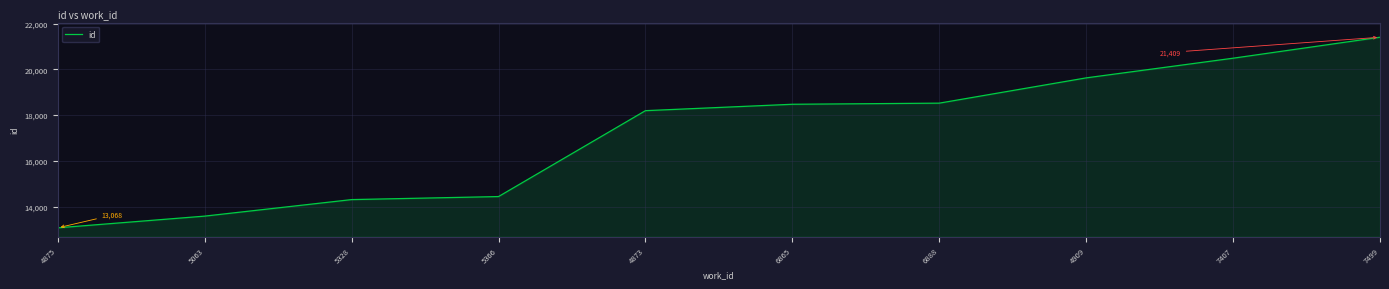

Reading left to right, what are all the values shown in this chart?

4875=13068	5063=13580	5328=14303	5366=14436	4873=18195	6865=18475	6888=18524	4909=19630	7407=20491	7499=21409